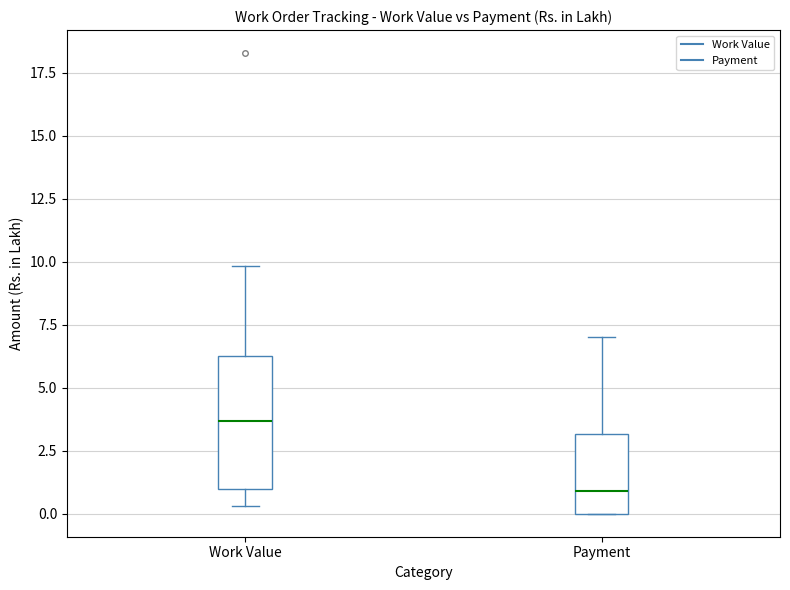

Where is the upper edge of the box for Payment on the y-axis? The values are not printed on the chart, so give them approximately, as read against the axis.

3.0